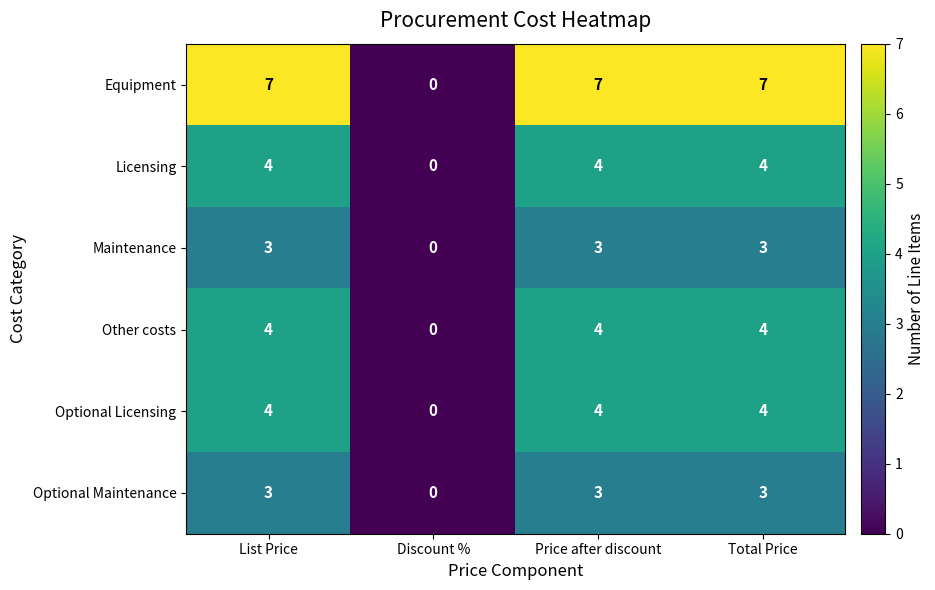

What is the greatest value displayed?

7